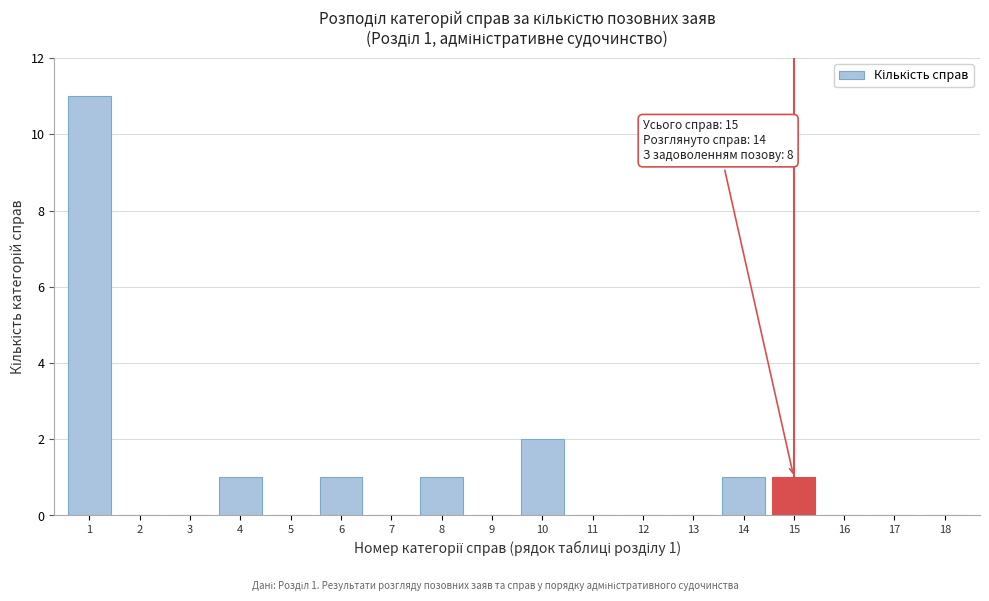

Over which range of the x-axis is the bar tallest?

0.5 to 1.5